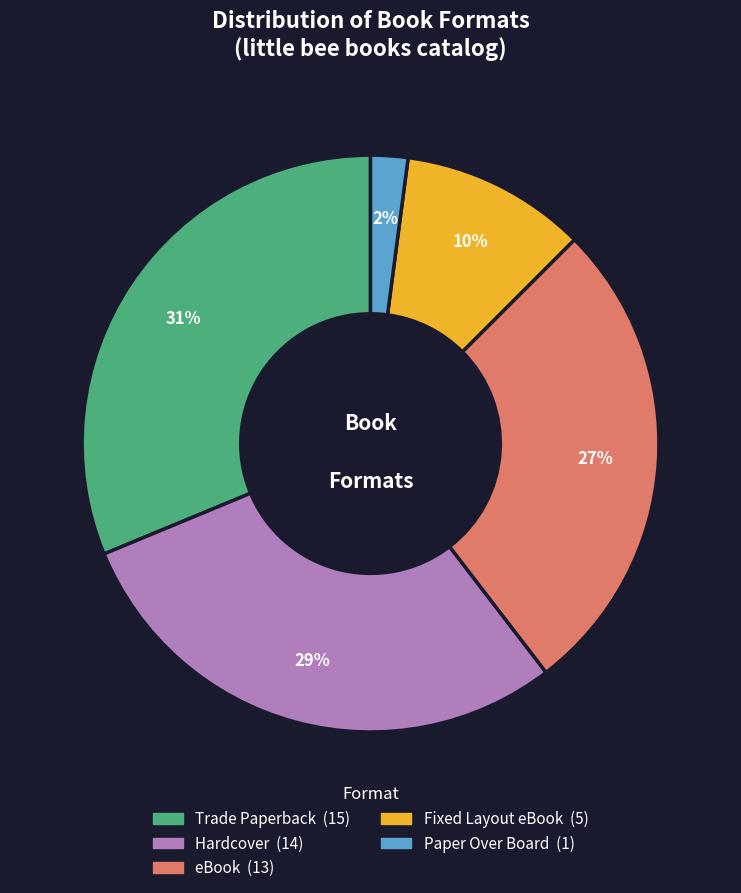

Which has a higher value, eBook or Paper Over Board?

eBook